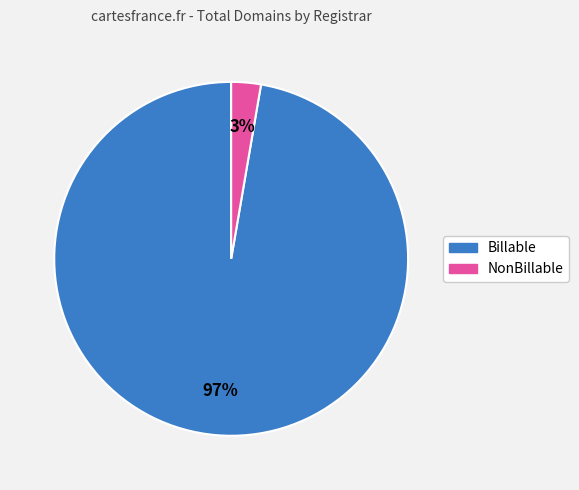

Is there a majority slice in this chart?

Yes